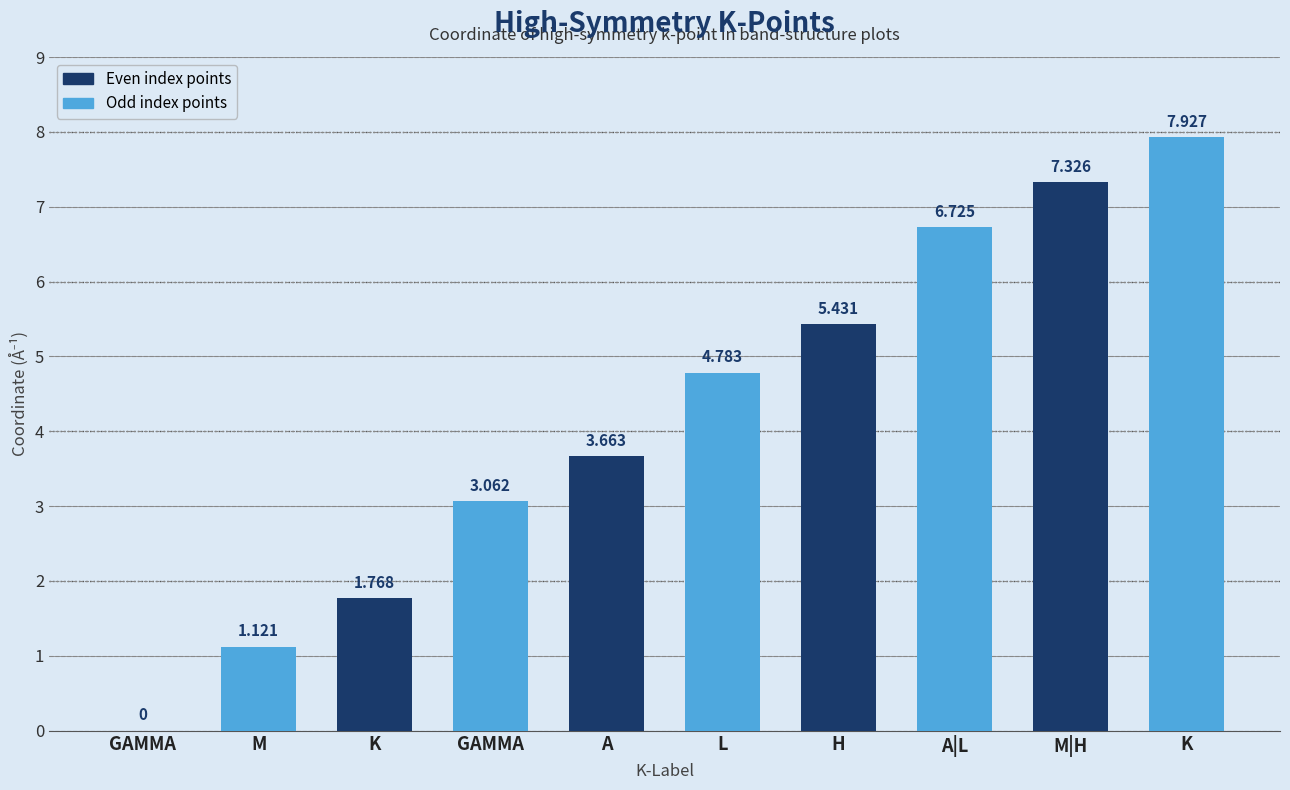

Rank the categories by value from highest to lowest.

K, M|H, A|L, H, L, A, GAMMA, K, M, GAMMA